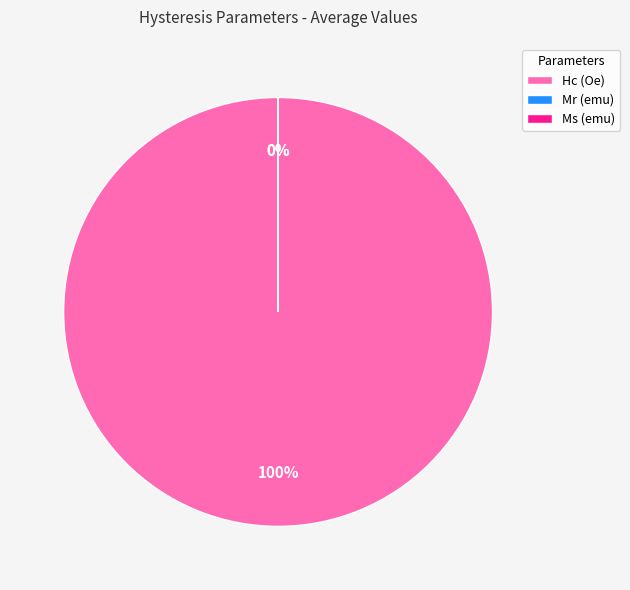

True or false: Mr (emu) accounts for 1% of the total.

False